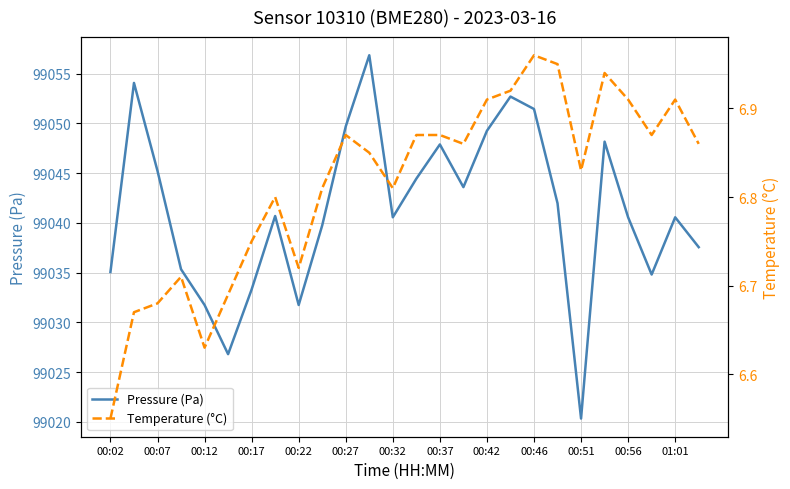

True or false: Pressure (Pa) and Temperature (°C) cross at least once.

False